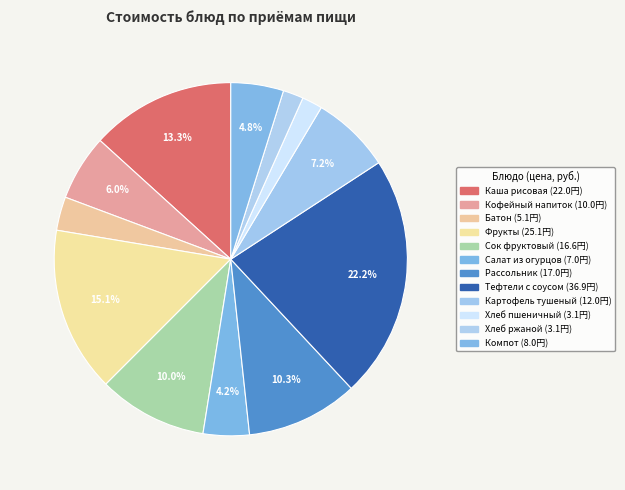

To the nearest percent, what is the difference between the largest and smallest slice percentages?

20%